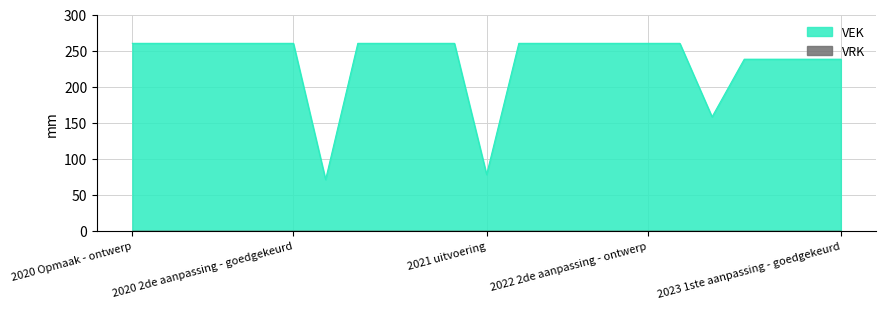

True or false: there are more than 1 points higher than both neighbors.

False